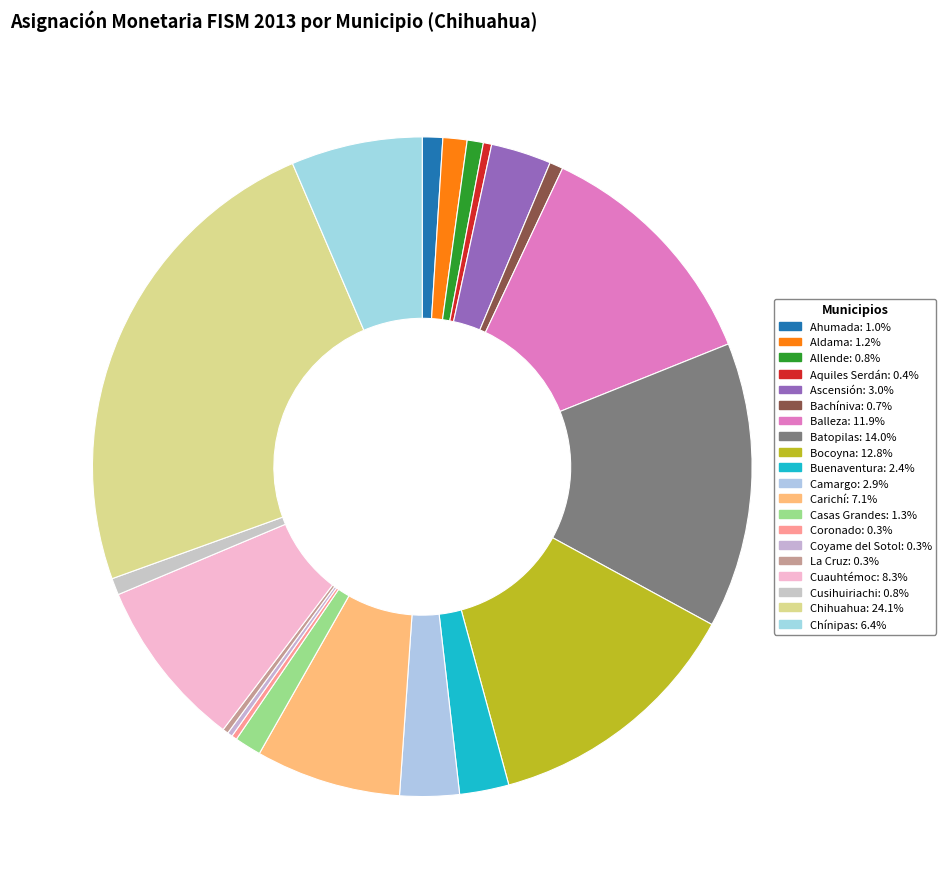

Rank the categories by value from highest to lowest.

Chihuahua, Batopilas, Bocoyna, Balleza, Cuauhtémoc, Carichí, Chínipas, Ascensión, Camargo, Buenaventura, Casas Grandes, Aldama, Ahumada, Cusihuiriachi, Allende, Bachíniva, Aquiles Serdán, La Cruz, Coronado, Coyame del Sotol